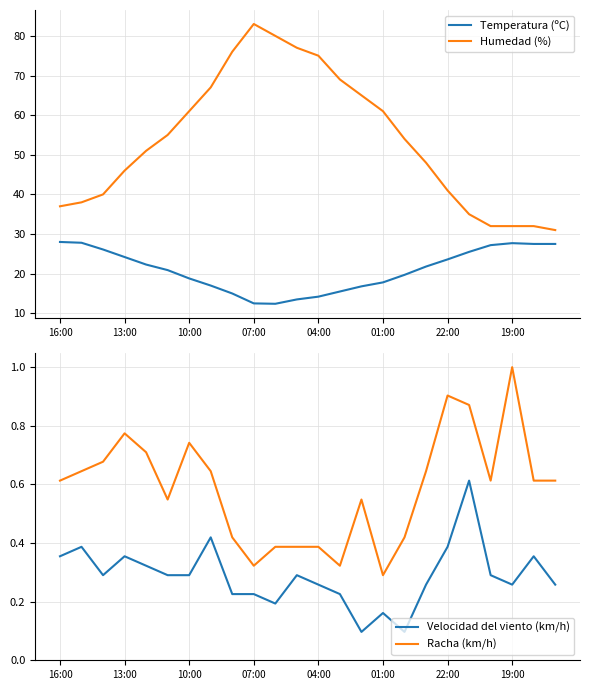

Which category has the highest value in the Humedad (%) series?

07:00